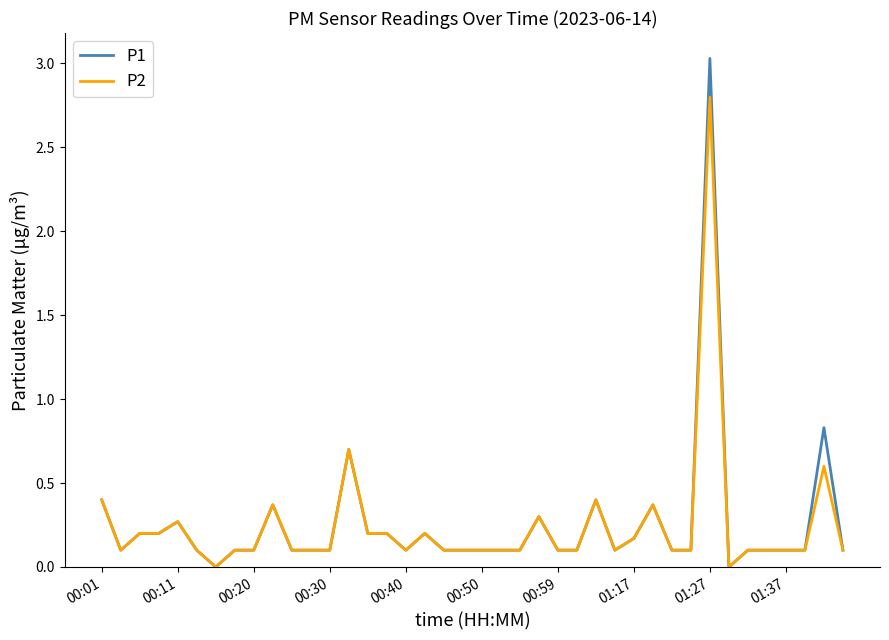

What is the highest value of the P1 series?

3.0